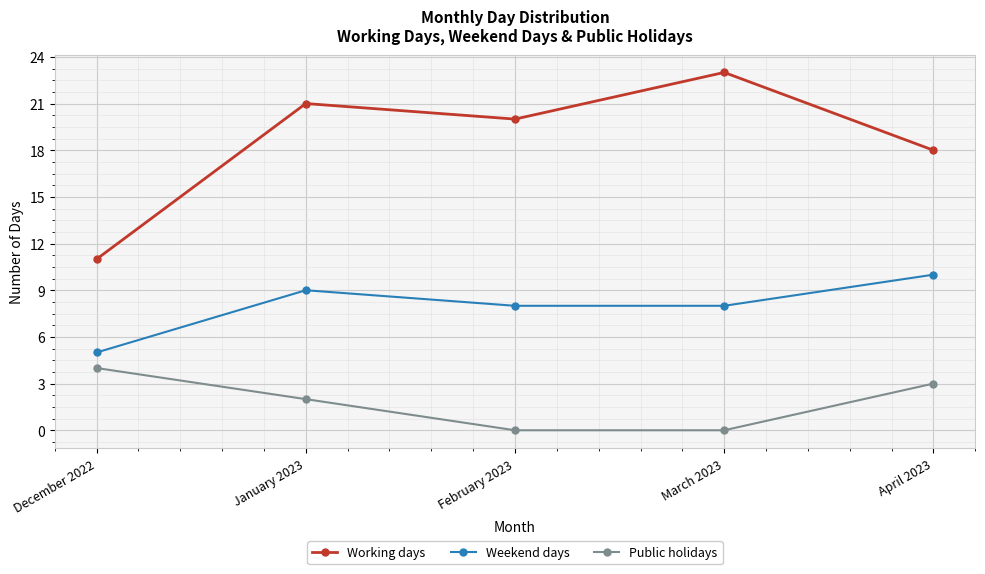

Reading right to left, transcribe all the data shown in this chart.

Working days: April 2023=18	March 2023=23	February 2023=20	January 2023=21	December 2022=11
Weekend days: April 2023=10	March 2023=8	February 2023=8	January 2023=9	December 2022=5
Public holidays: April 2023=3	March 2023=0	February 2023=0	January 2023=2	December 2022=4